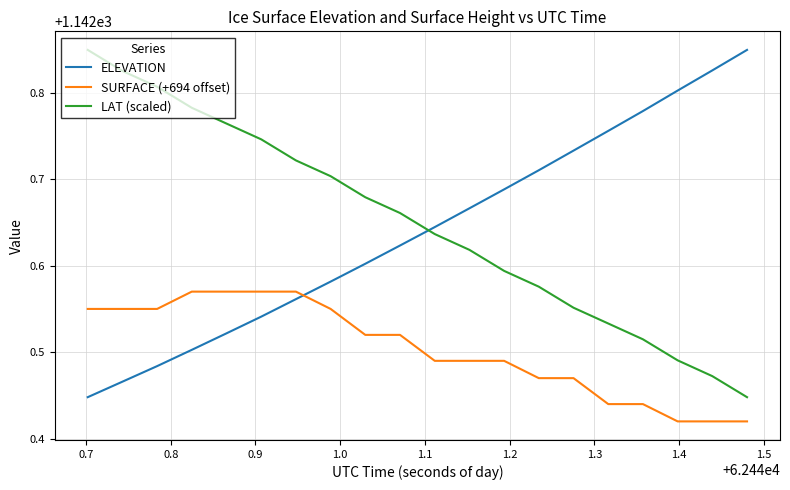

True or false: ELEVATION and SURFACE (+694 offset) intersect in this chart.

True